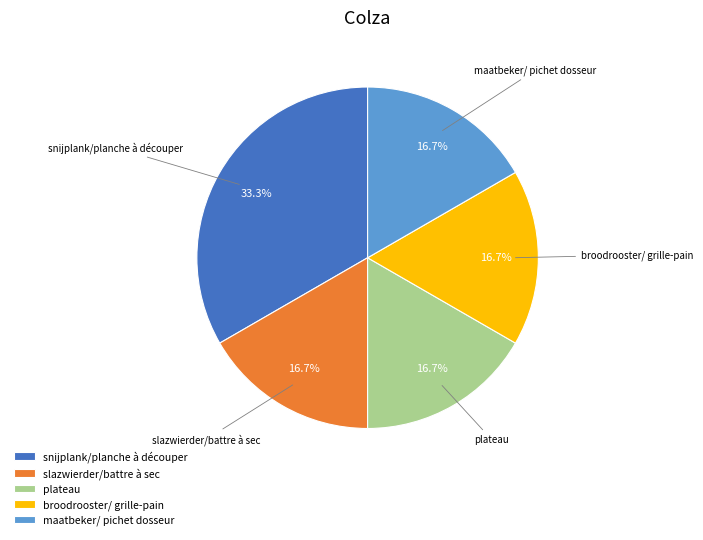

The maatbeker/ pichet dosseur slice represents 17% of the pie. True or false?

True